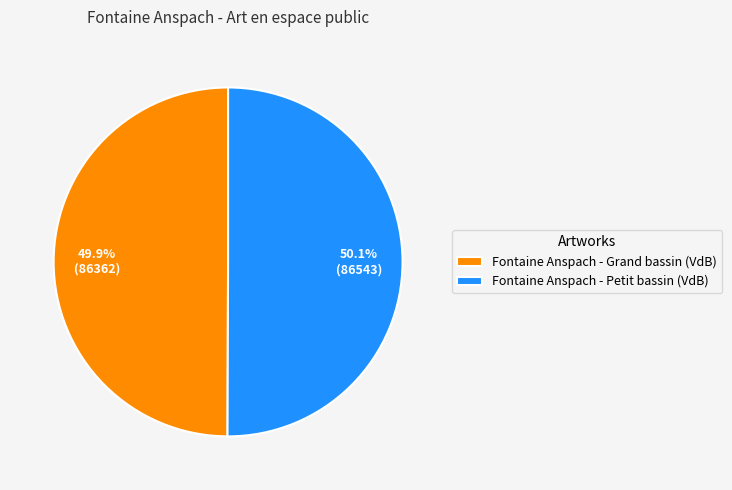

True or false: Fontaine Anspach - Petit bassin (VdB) accounts for 50% of the total.

True